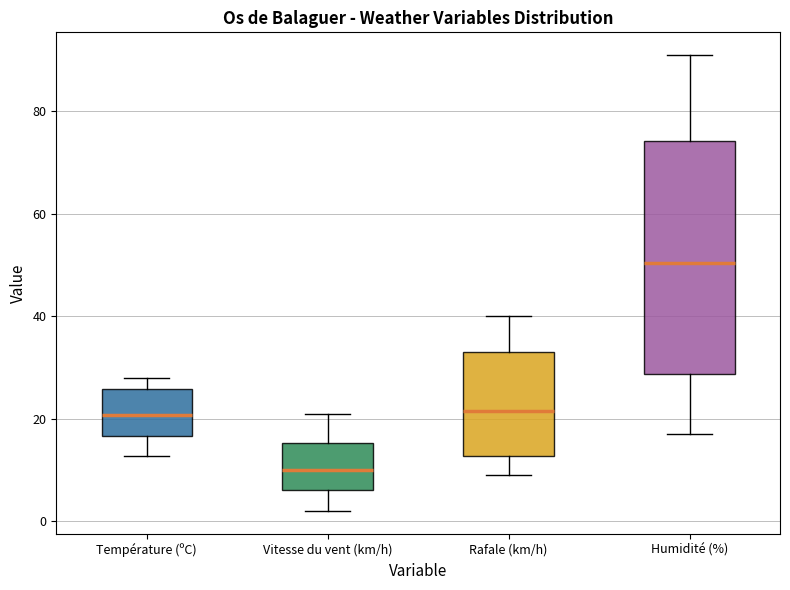

Reading left to right, read every box against the y-axis: the position of its median line, the range the box covers, and the ends of its whiskers. The values are not printed on the chart, so give them approximately, as read against the axis.

Température (ºC): median 20, box 16 to 26, whiskers 12 to 28
Vitesse du vent (km/h): median 10, box 6 to 16, whiskers 2 to 22
Rafale (km/h): median 22, box 12 to 34, whiskers 10 to 40
Humidité (%): median 50, box 28 to 74, whiskers 18 to 92